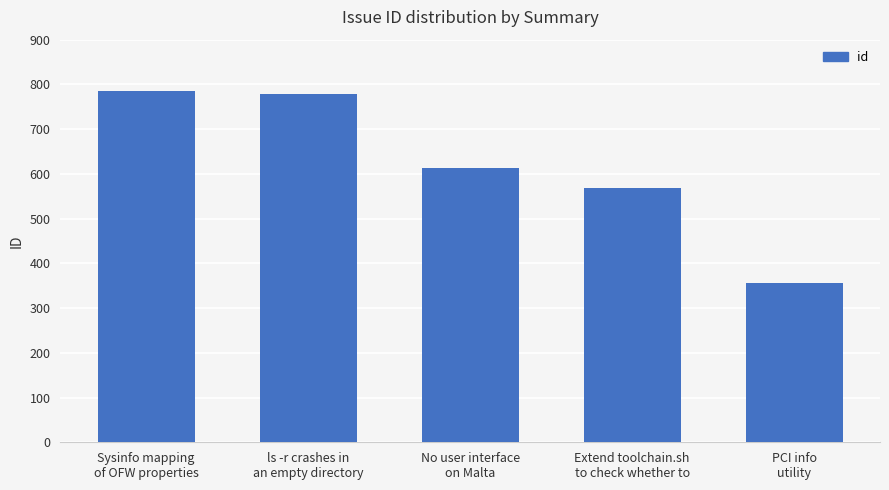

The chart shows a value of 311 at Sysinfo mapping
of OFW properties. True or false?

False